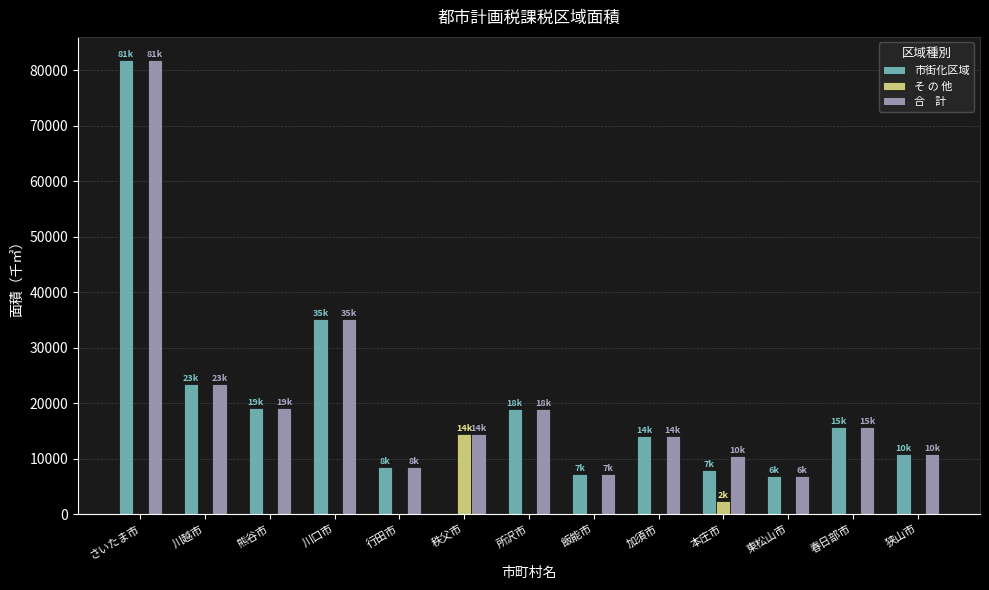

At which category is the sum across all series the highest?

さいたま市